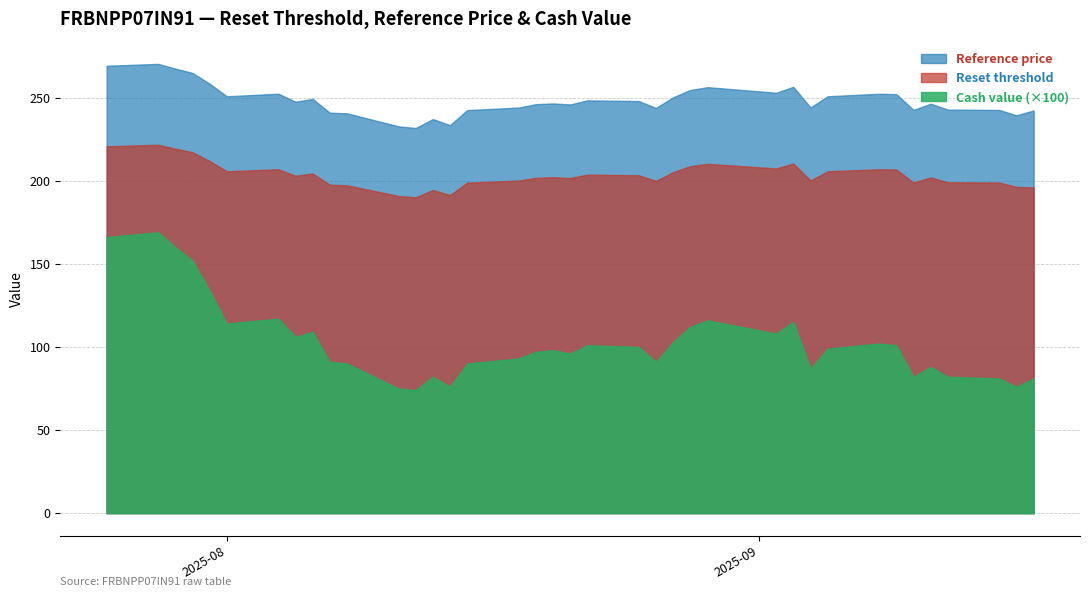

What is the minimum value shown in the chart?

74.0